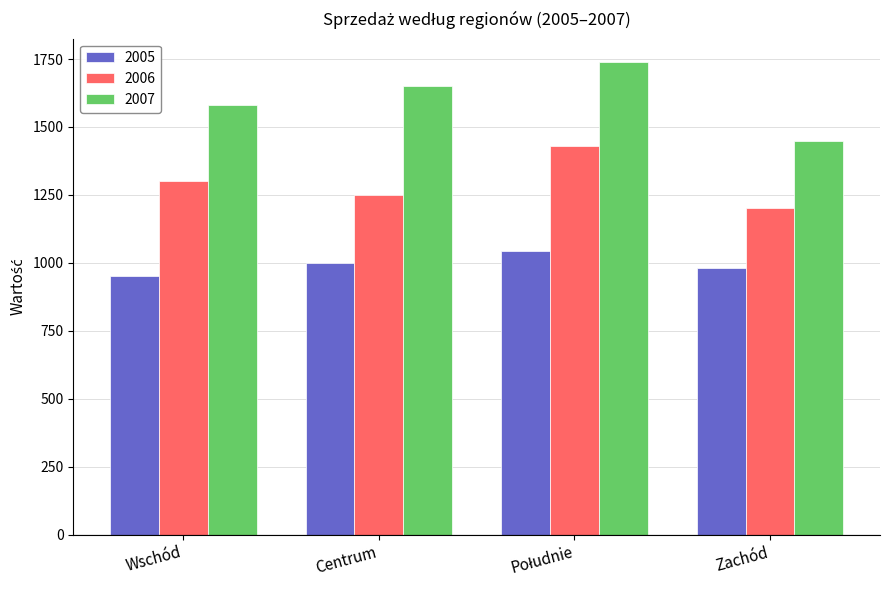

Reading left to right, what are all the values shown in this chart?

2005: 950	1000	1045	980
2006: 1300	1250	1430	1200
2007: 1580	1650	1738	1450